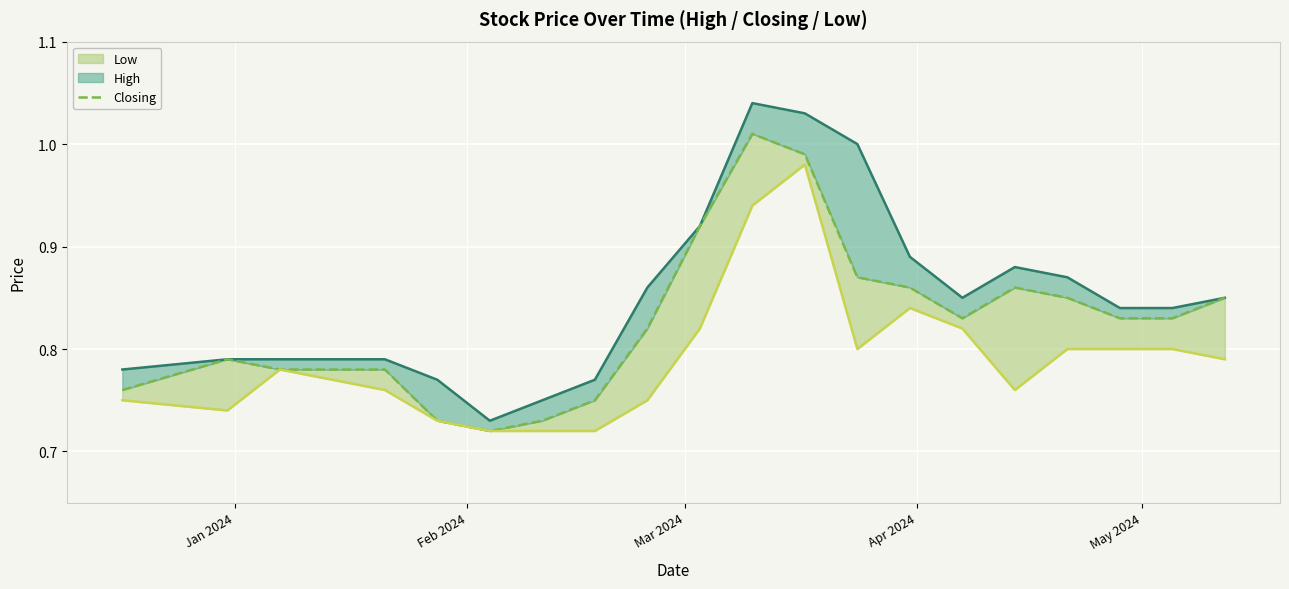

Count the number of categories in the chart.

20